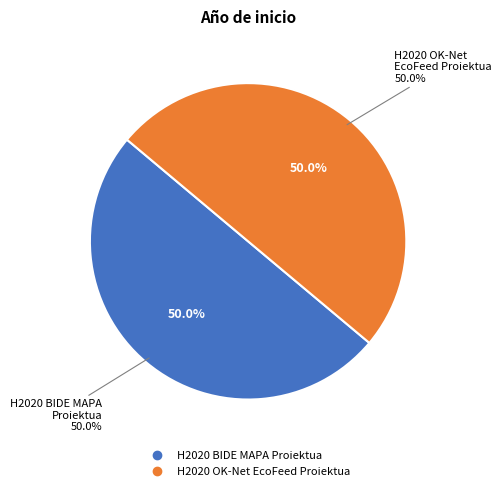

Does H2020 OK-Net
EcoFeed Proiektua represent more than half of the total?

No